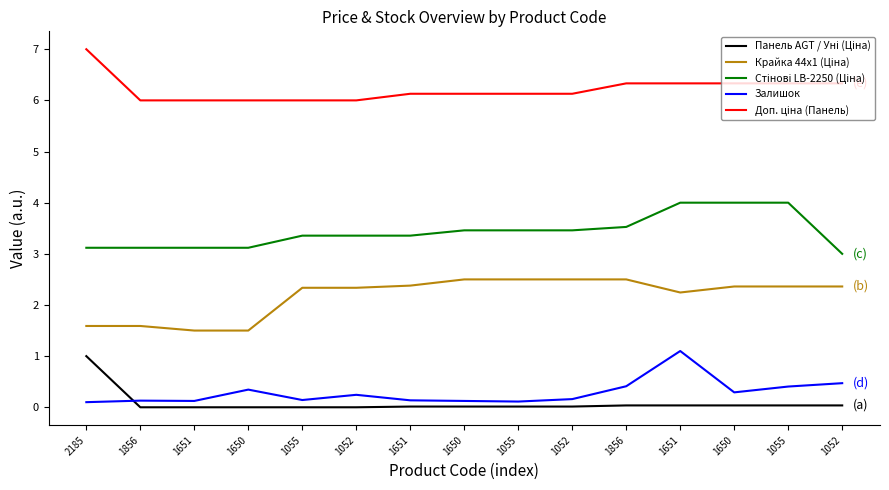

Does the chart have visible grid lines?

No